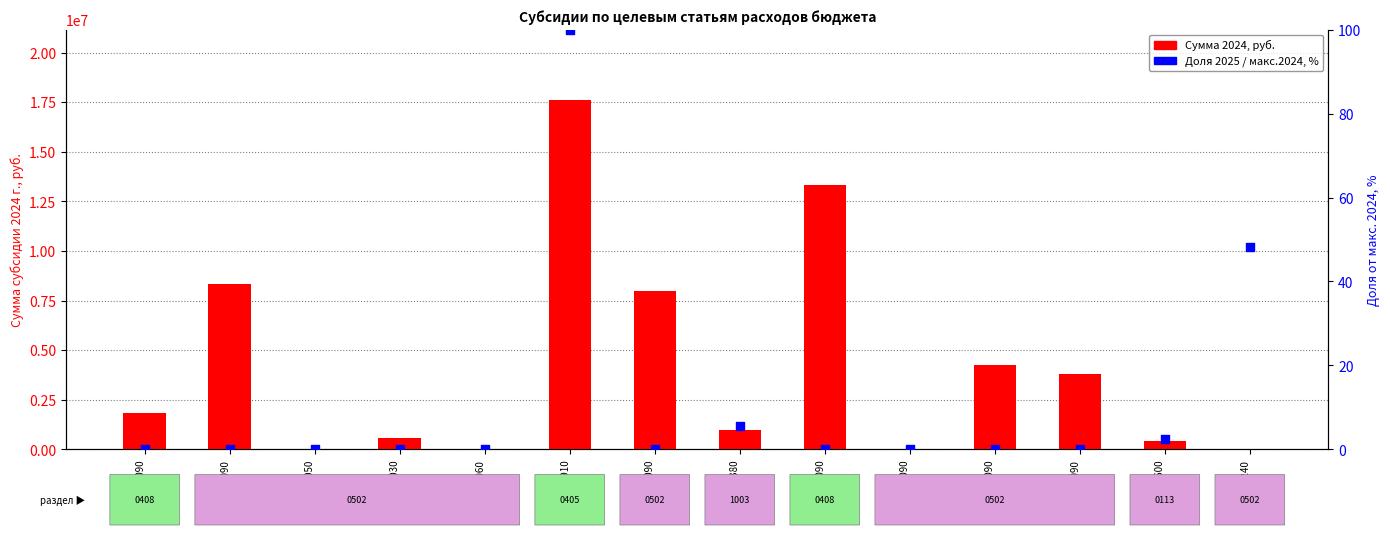

Which series reaches the maximum Y coordinate?

2024, руб.